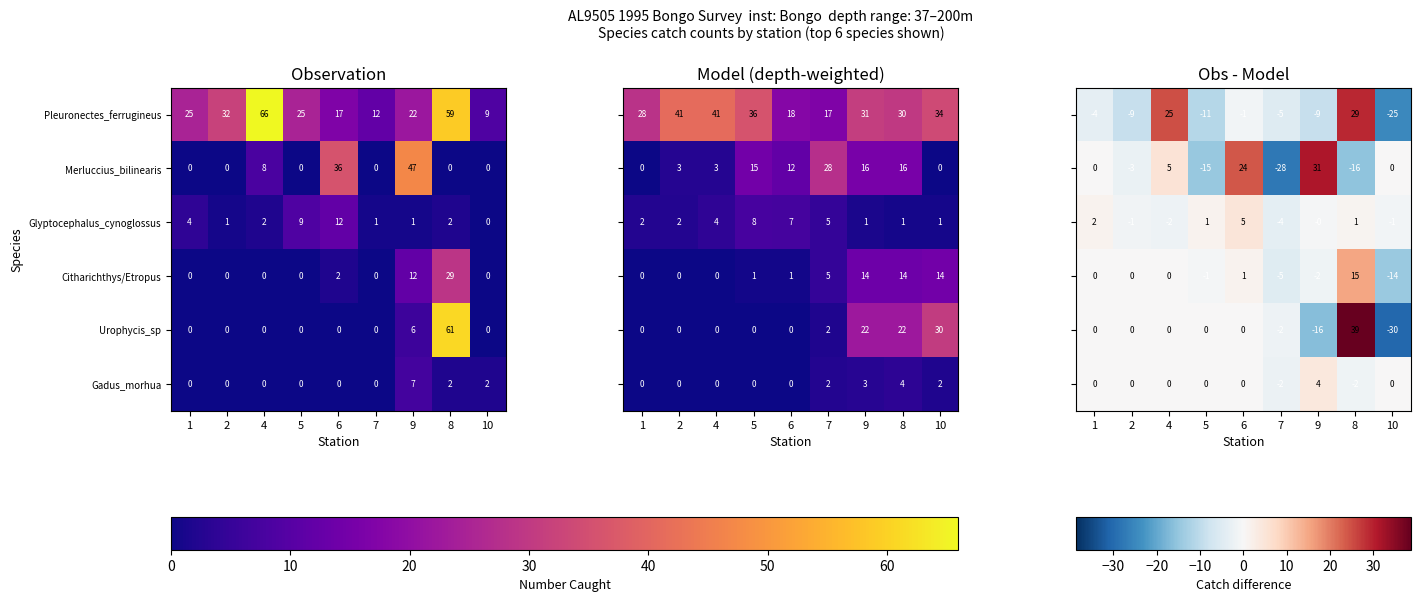

What is the sum of all Gadus_morhua values?

11